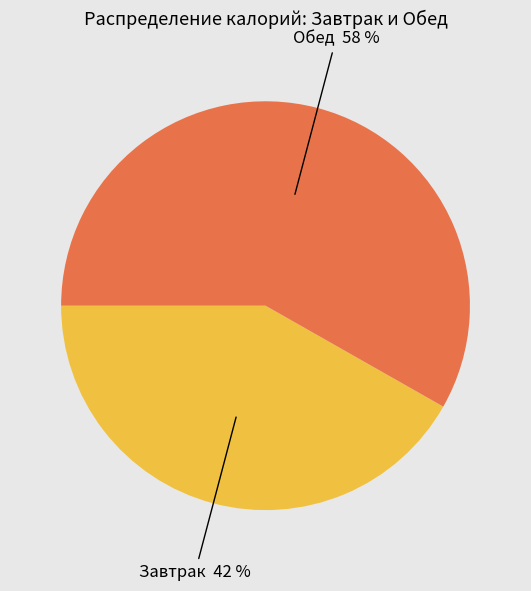

Is there a majority slice in this chart?

Yes